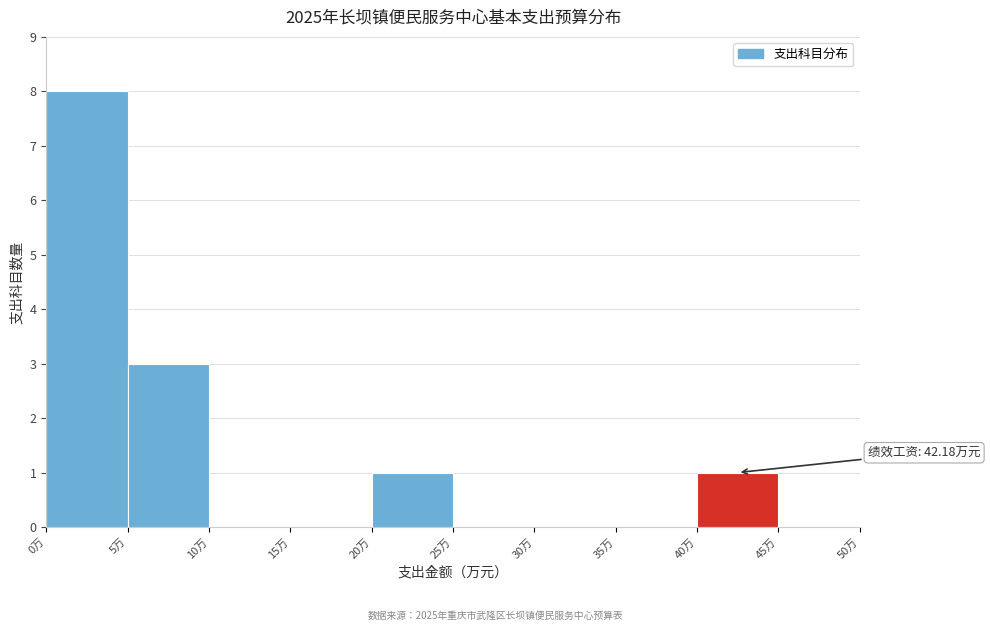

Which range on the x-axis has the tallest bar?

0 to 5